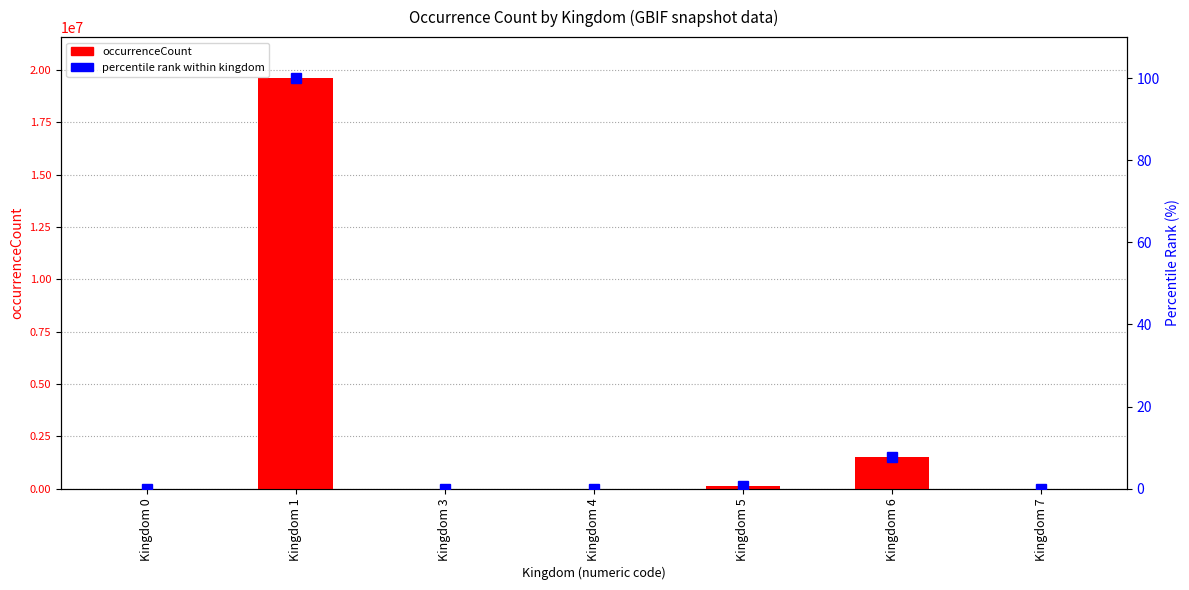

Which has a higher value, Kingdom 4 or Kingdom 5?

Kingdom 5